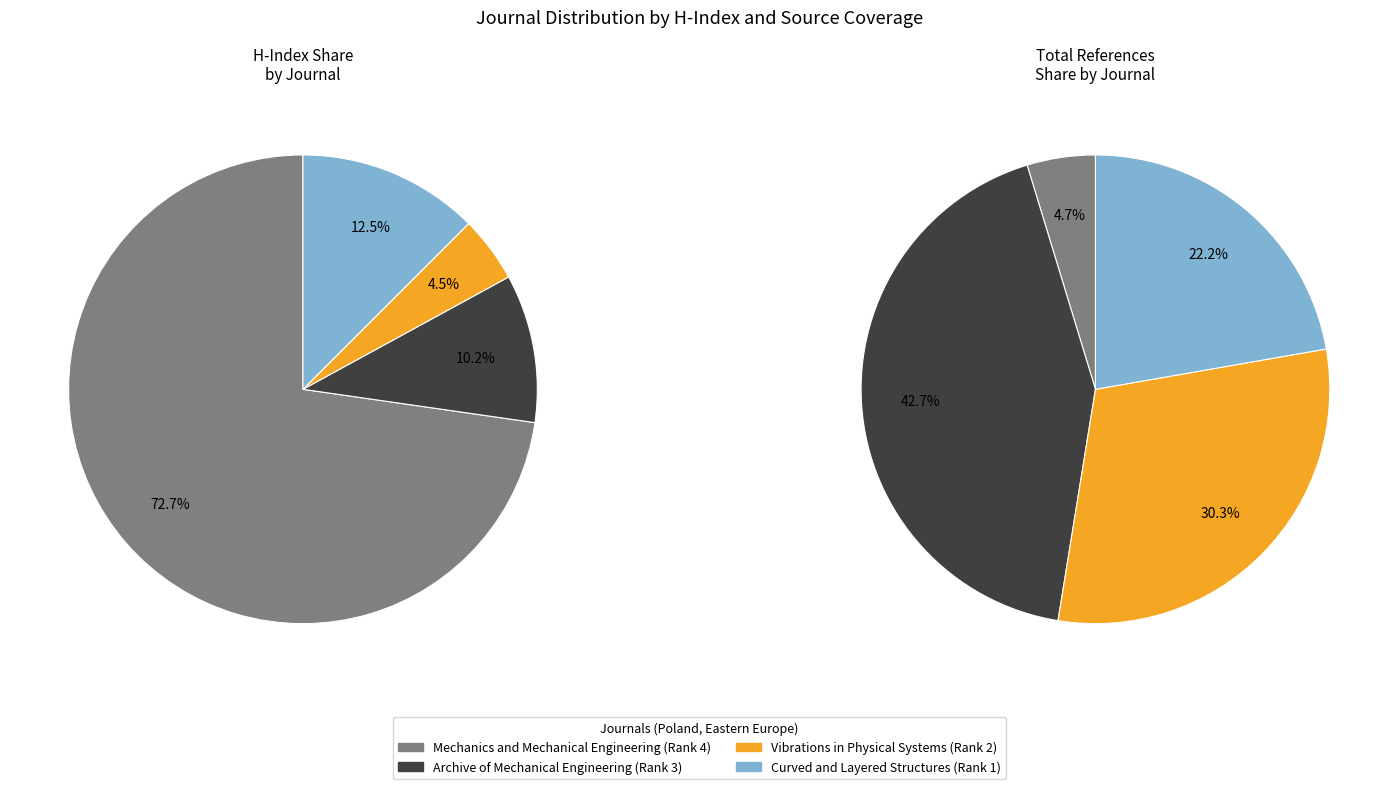

Is the sum of Mechanics and Mechanical Engineering and Curved and Layered Structures greater than half?

Yes